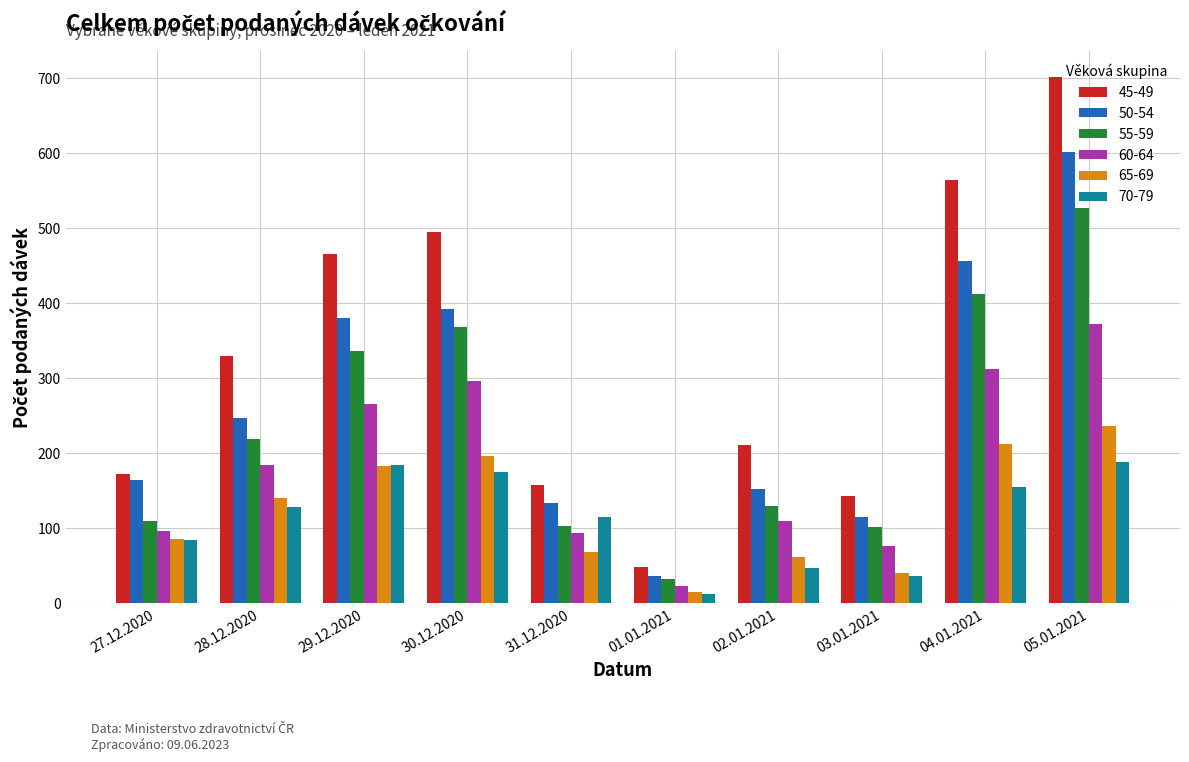

At how many categories does at least one series exceed 578?

1